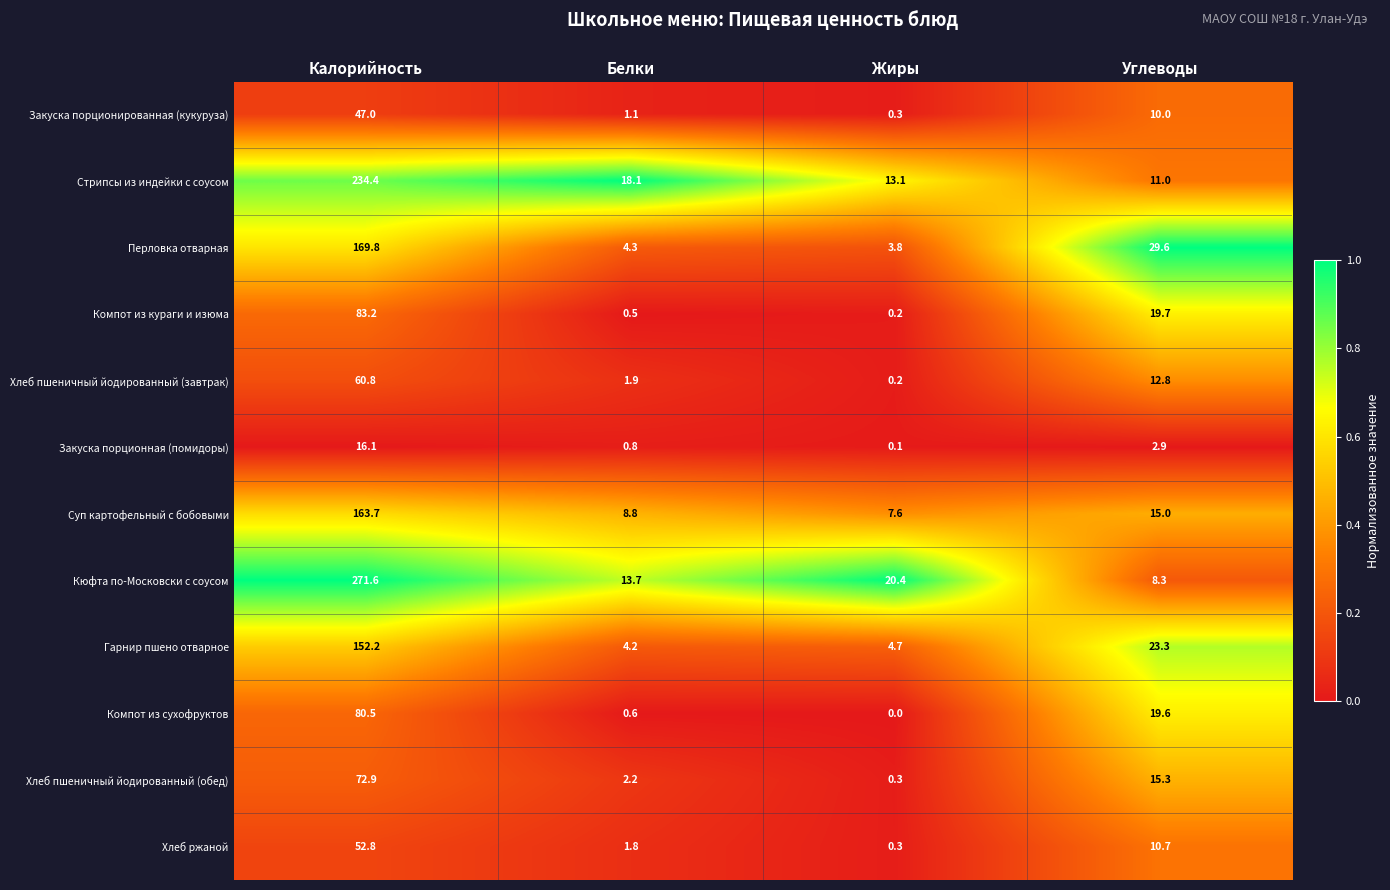

True or false: Суп картофельный с бобовыми has a value of 77.6 at Калорийность.

False